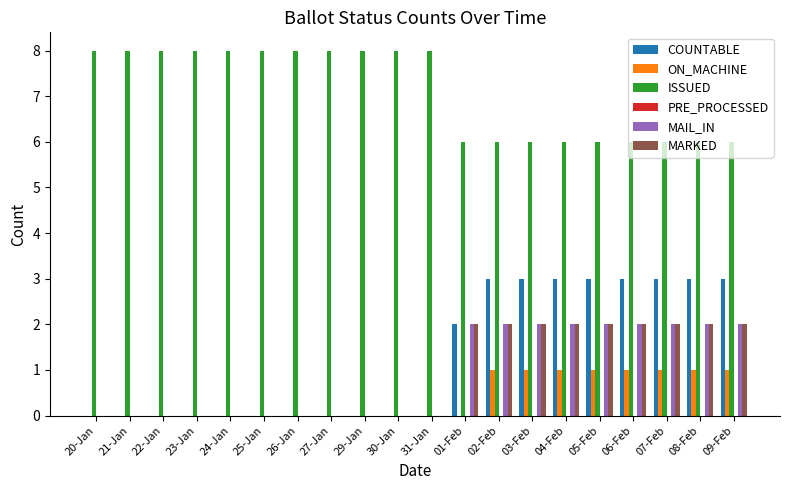

How many data points does each series have?

20